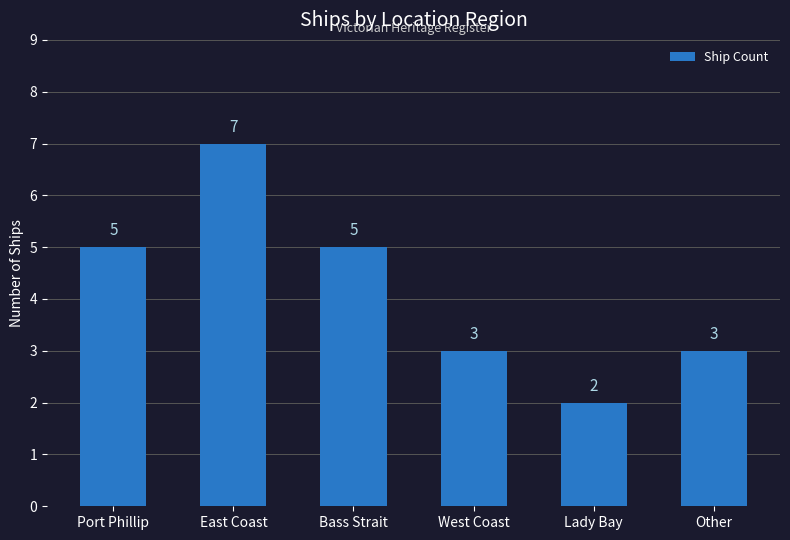

Reading right to left, transcribe all the data shown in this chart.

3	2	3	5	7	5